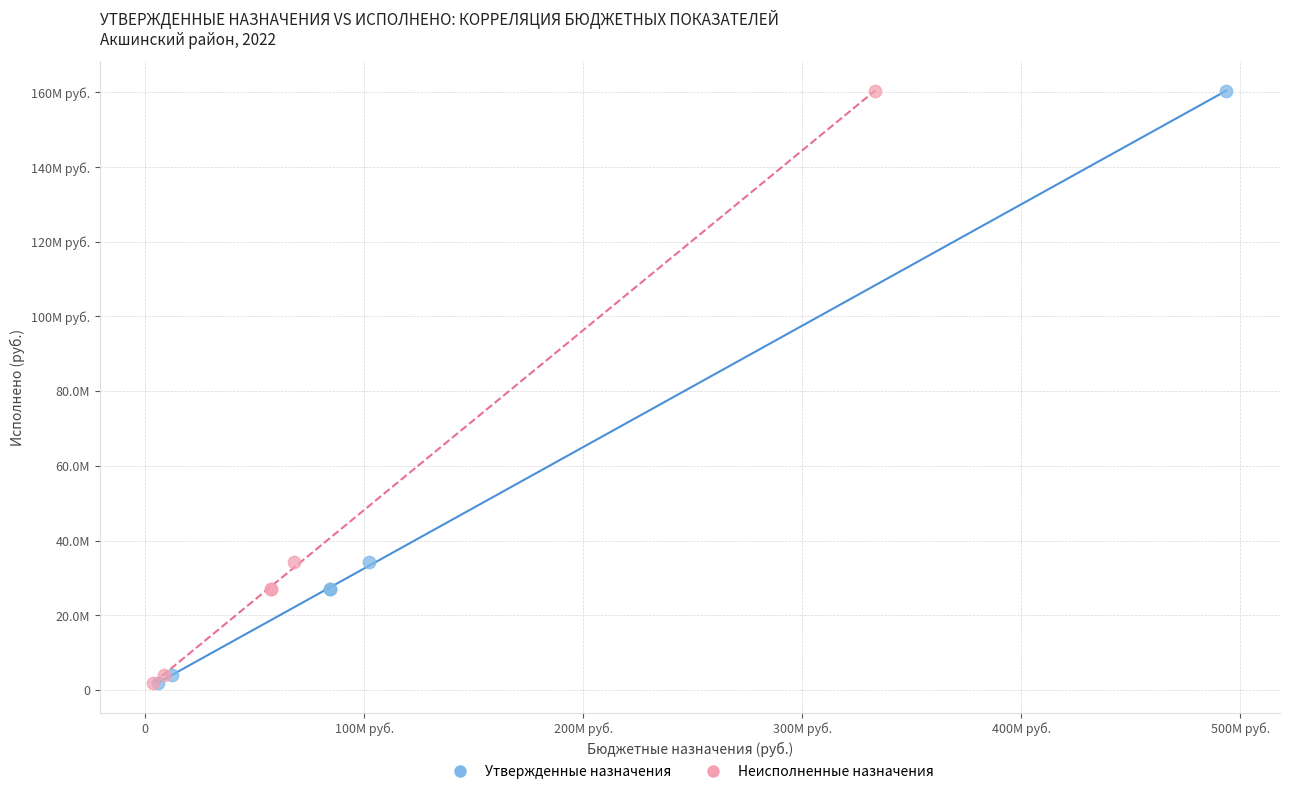

What are all the series names shown in the legend?

Утвержденные назначения, Неисполненные назначения